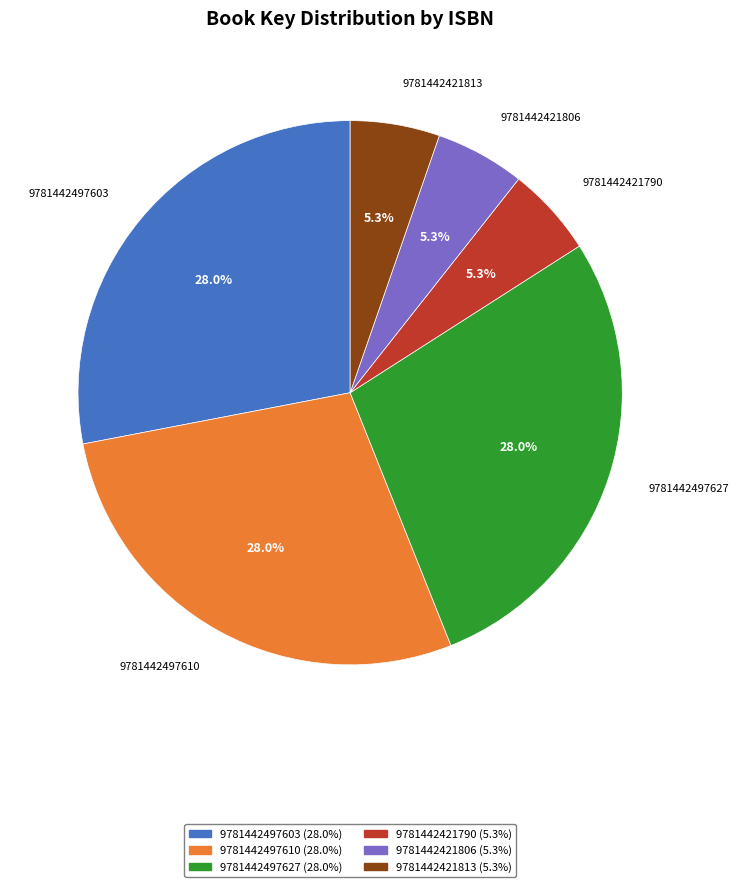

How many segments does this pie chart have?

6